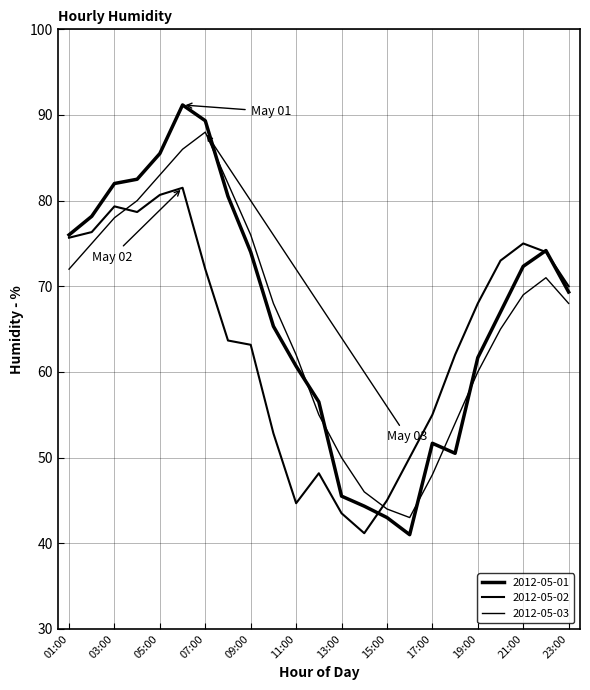

Is this an area chart (filled region under the line)?

No